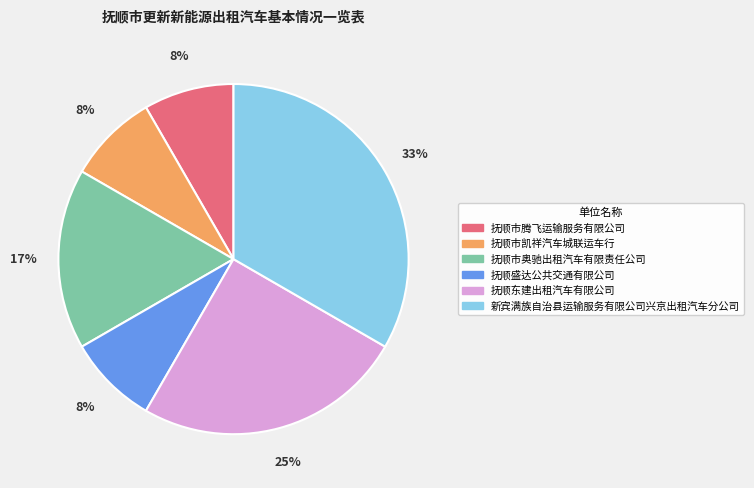

Is it true that 新宾满族自治县运输服务有限公司兴京出租汽车分公司 is 33% of the pie?

True